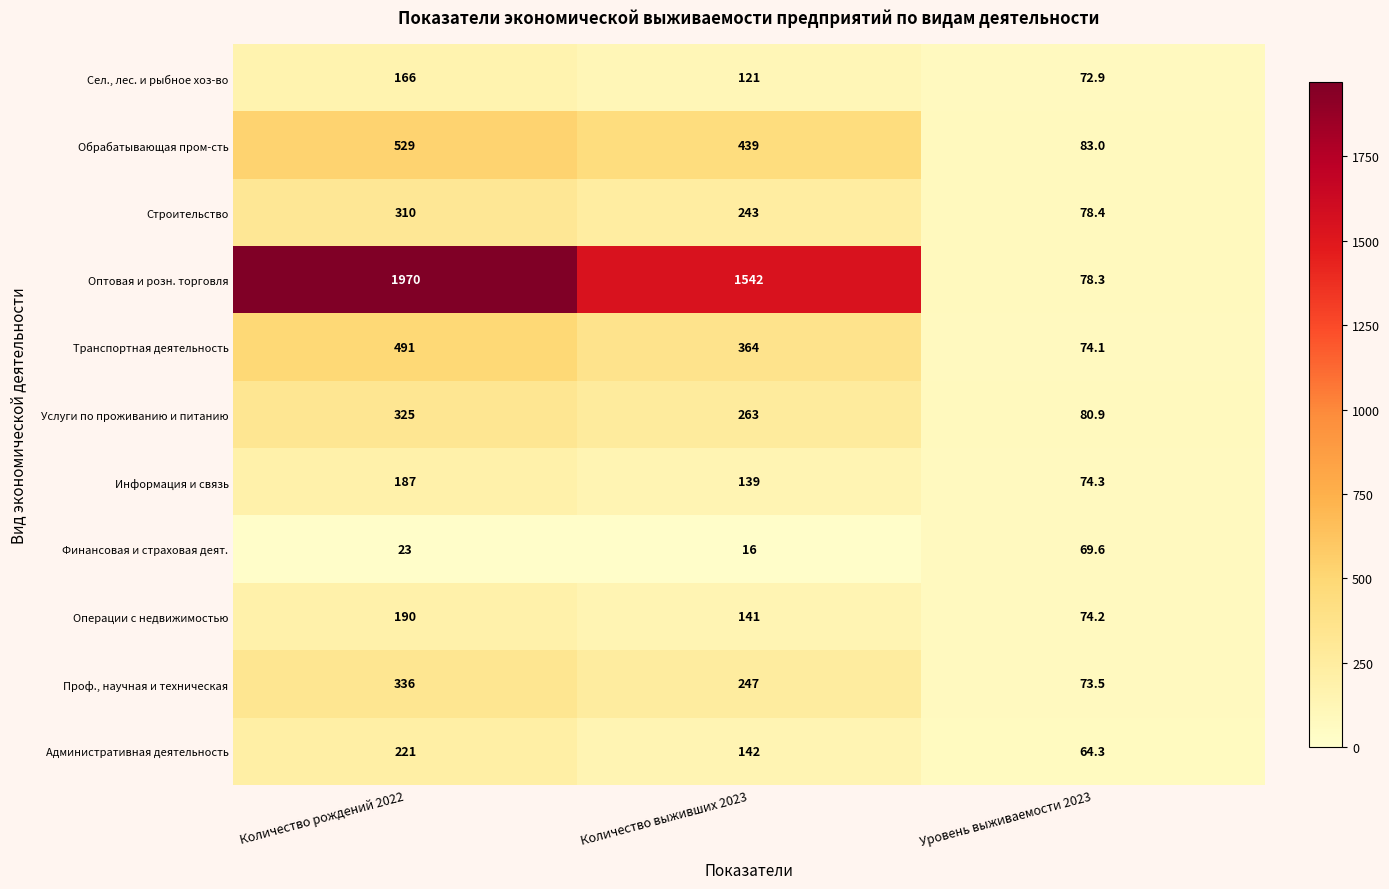

Count the number of data series in this chart.

11